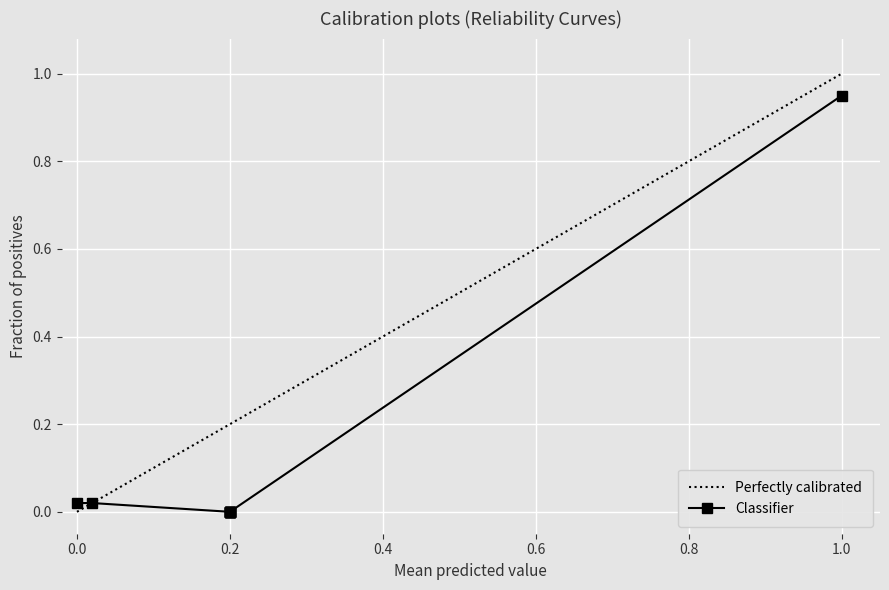

What is the value of the Perfectly calibrated point at the 2nd from the left?

0.1